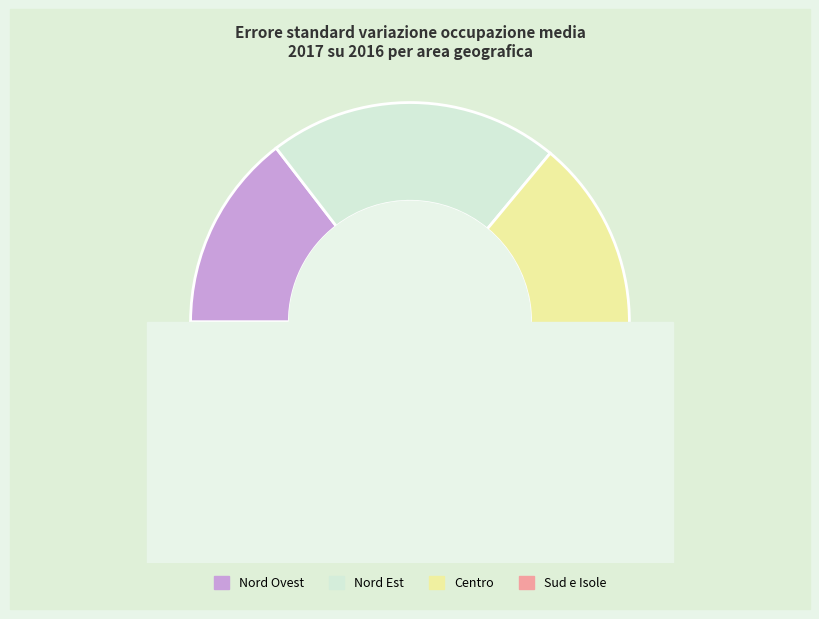

Is there any slice that represents more than half of the pie?

No